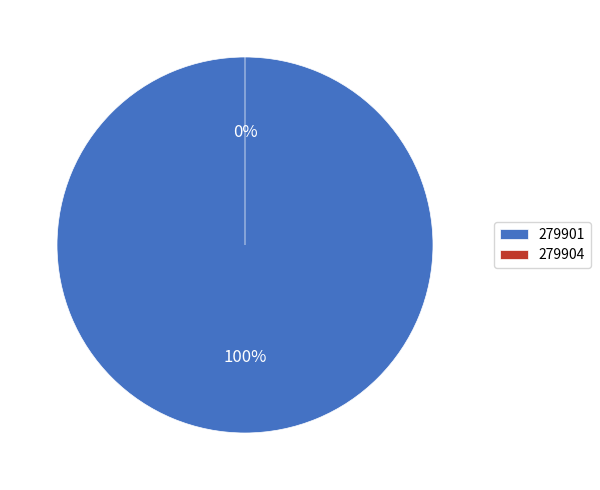

Which has a higher value, 279901 or 279904?

279901